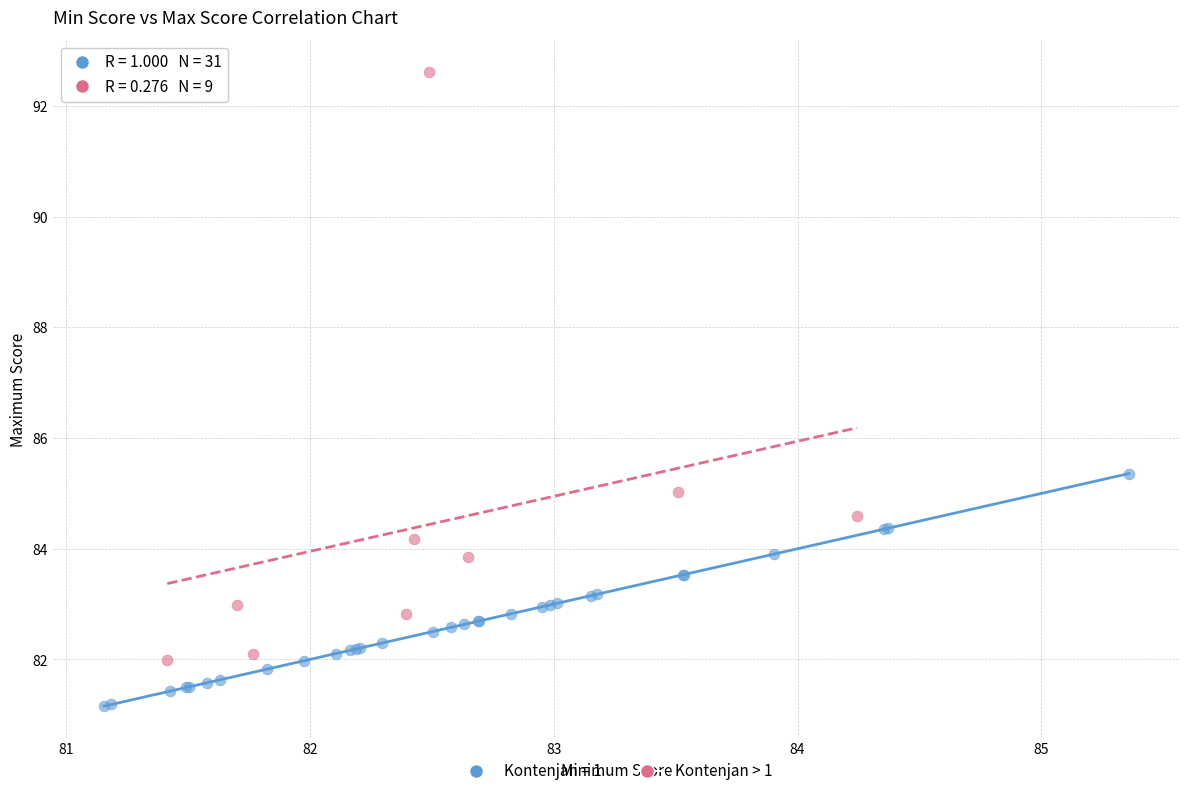

Which series has the widest spread of Y values?

Kontenjan > 1